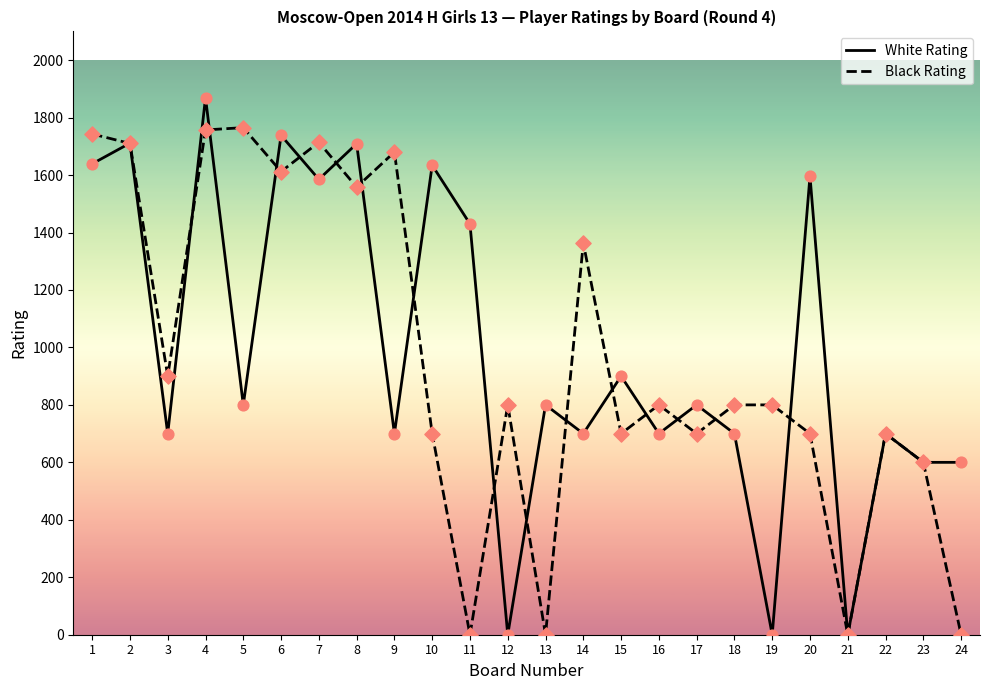

At which category is the sum across all series the highest?

4